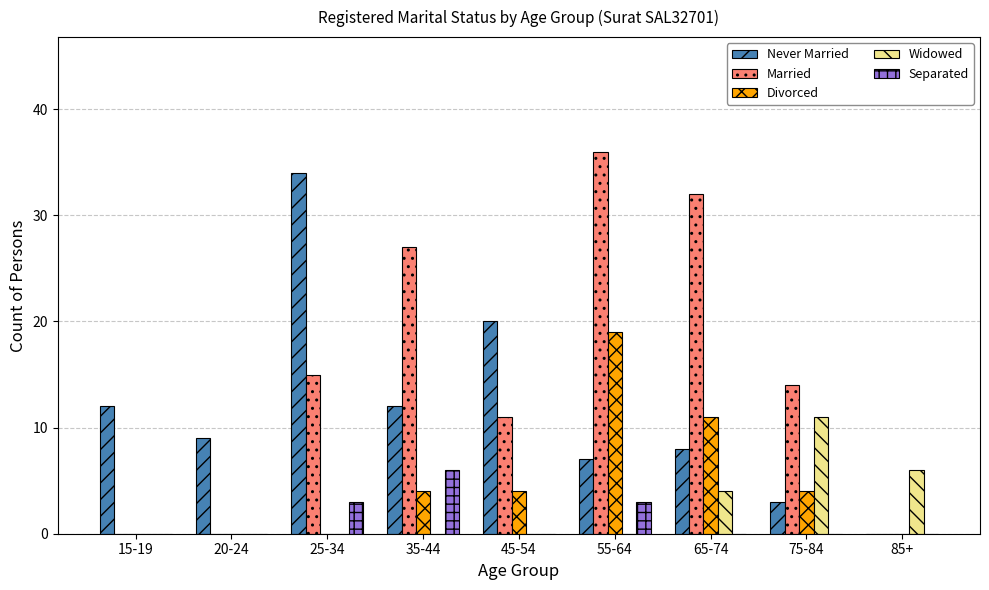

True or false: Separated has a value of 0 at 15-19.

True